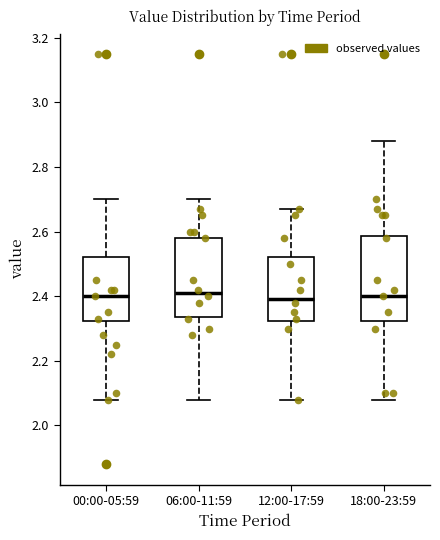

Where is the lower edge of the box for 06:00-11:59 on the y-axis? The values are not printed on the chart, so give them approximately, as read against the axis.

2.34